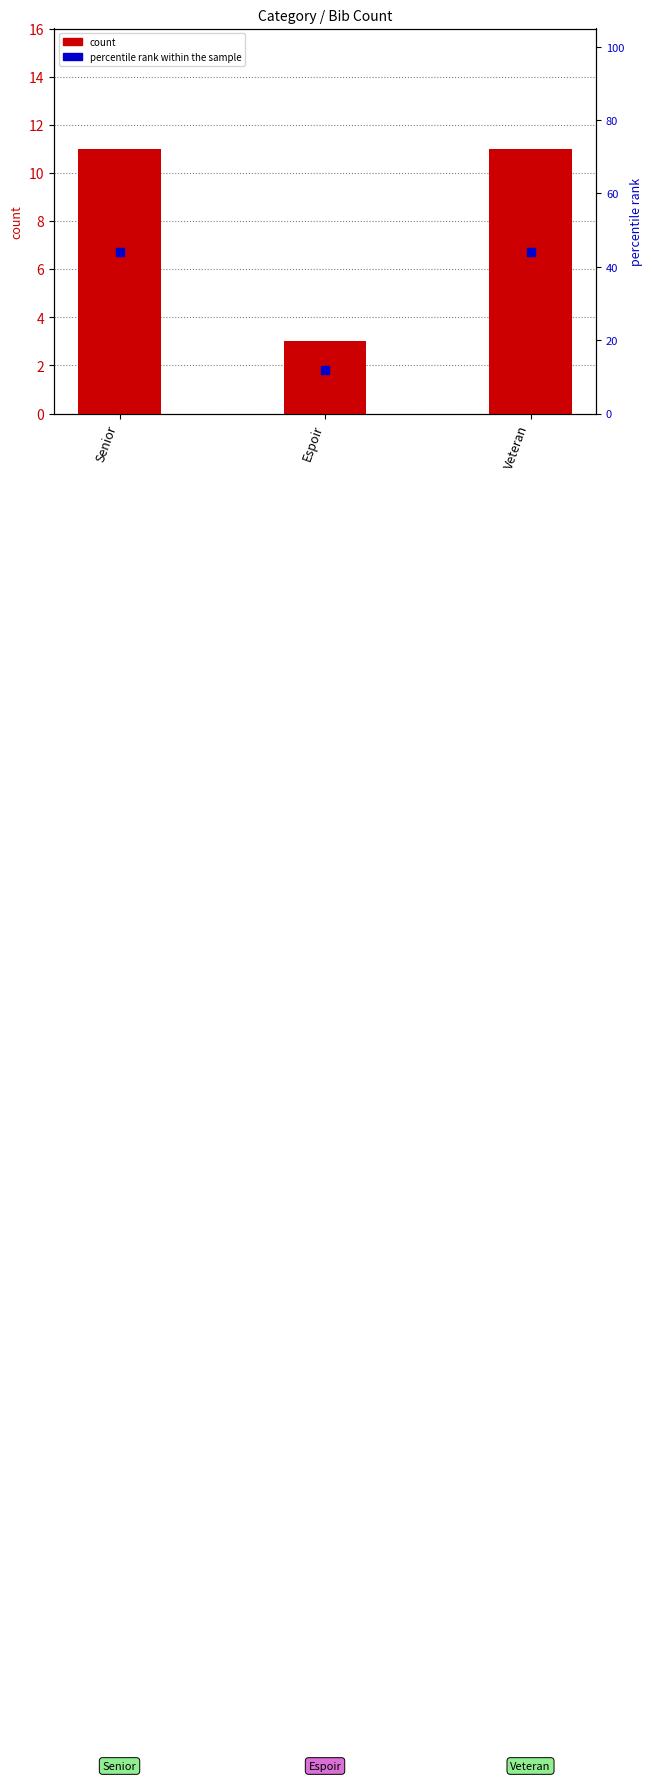

What is the total value across all series at Espoir?

15